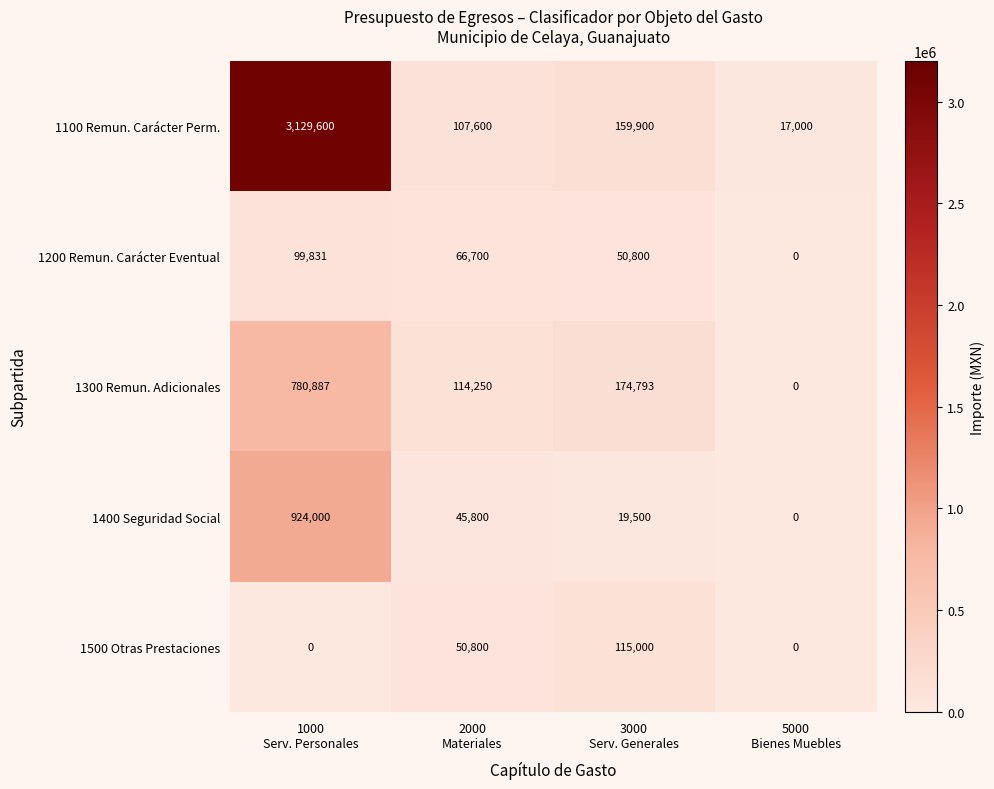

What is the average value of the 1100 Remun. Carácter Perm. series?

853525